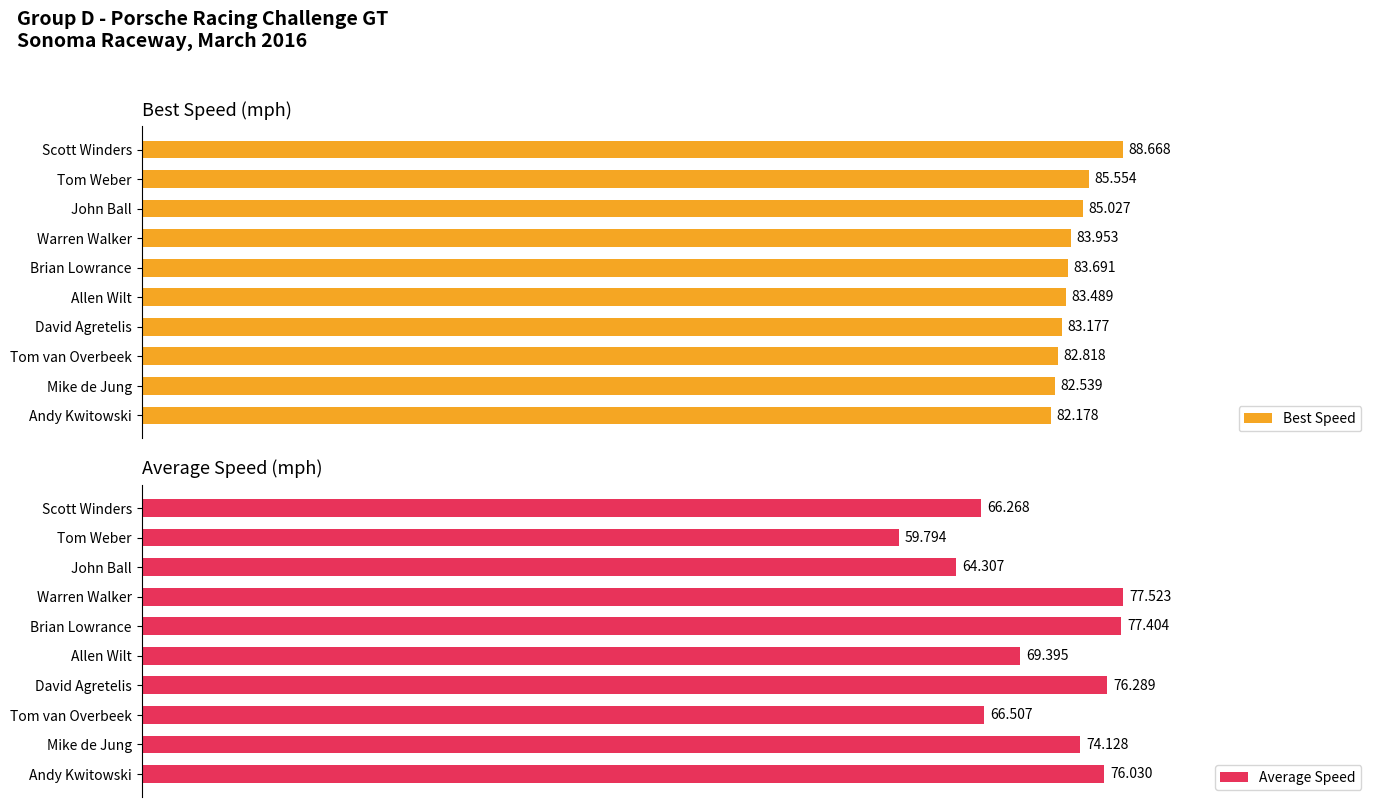

At which label is Best Speed closest to 85?

John Ball